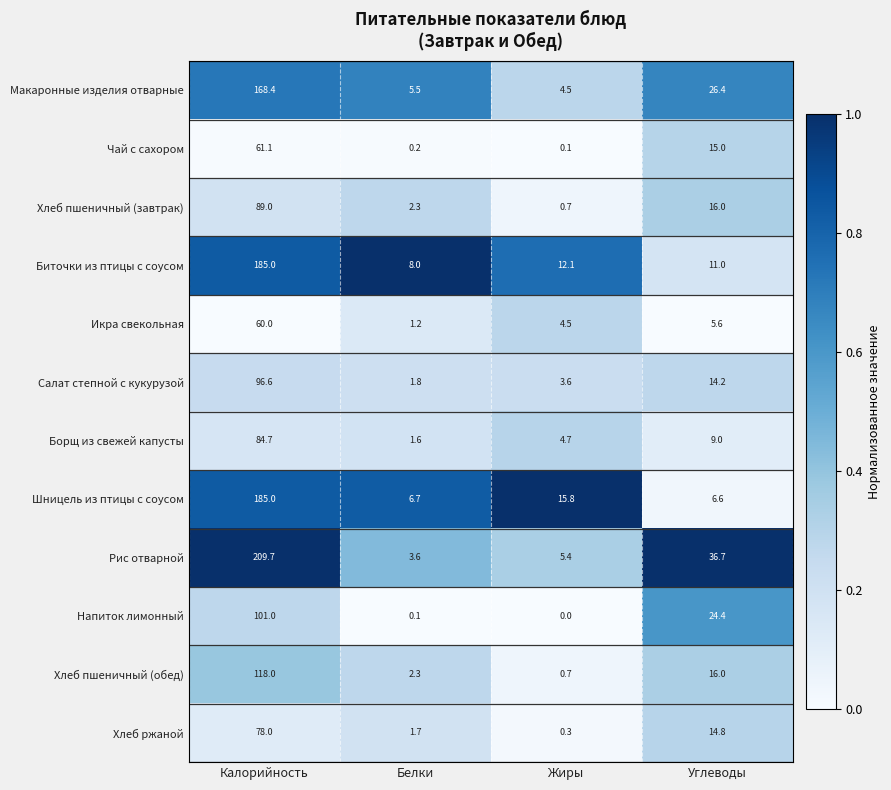

Rank the categories by Биточки из птицы с соусом value from highest to lowest.

Калорийность, Жиры, Углеводы, Белки